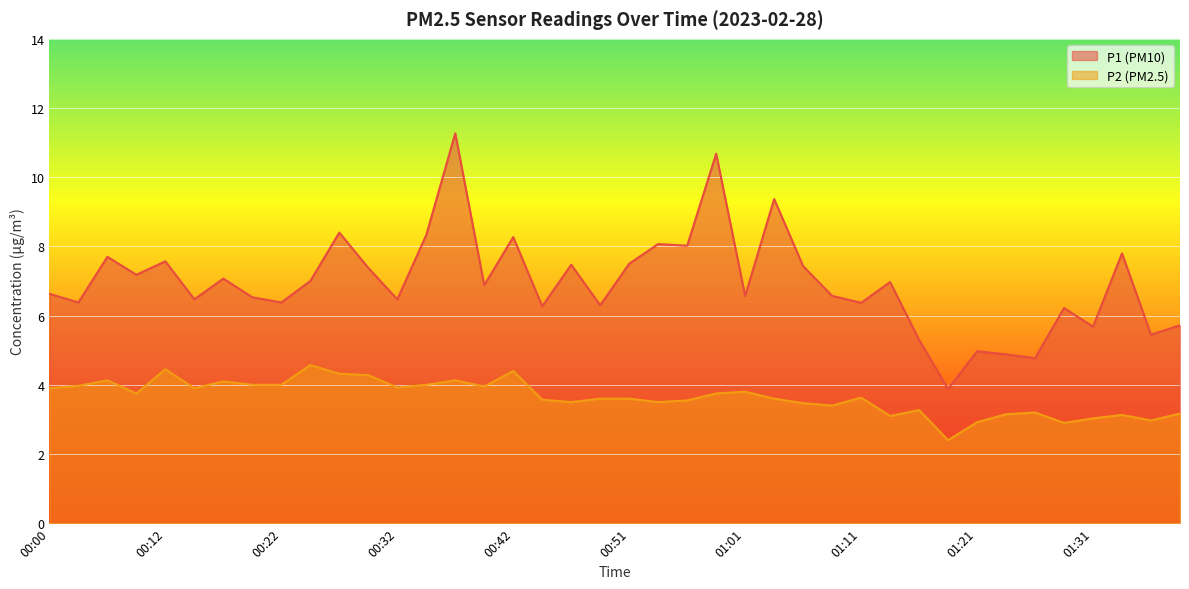

What is the label of the 17th point from the left?

00:42